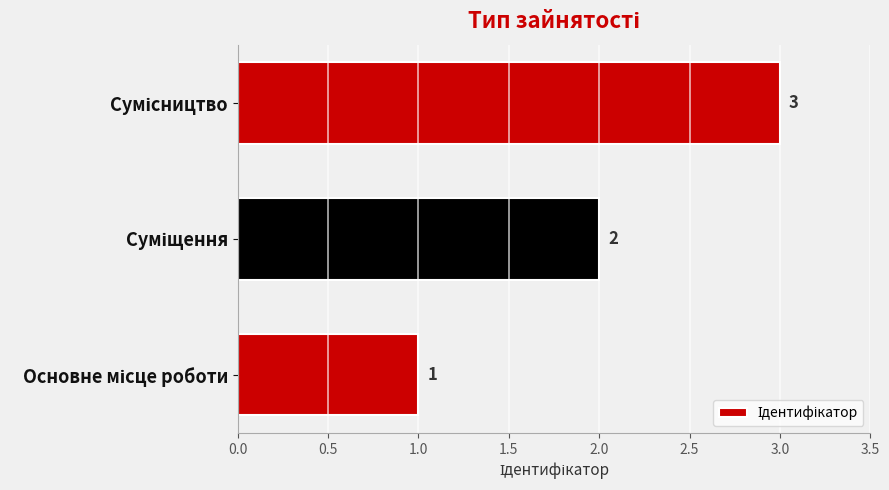

What is the sum of all values?

6